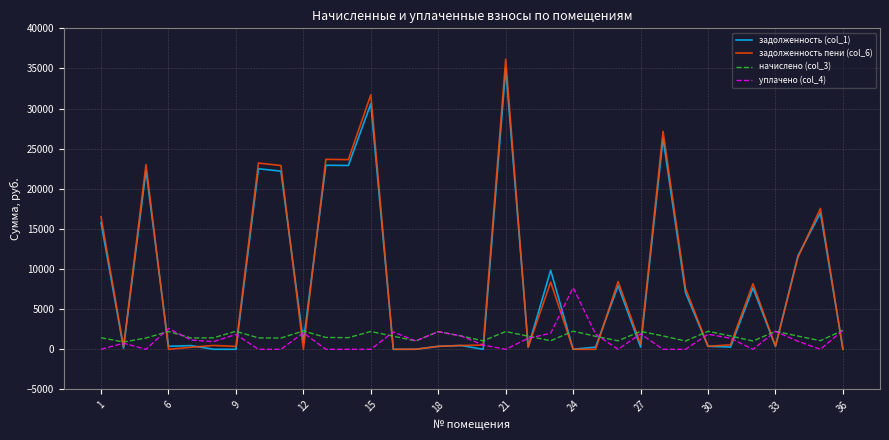

What is the greatest value displayed?

36149.9